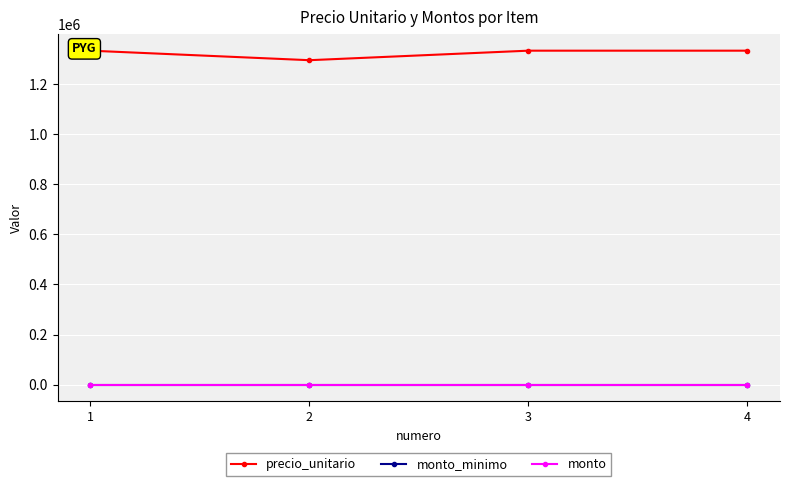

Between 2 and 3, which is larger?

3